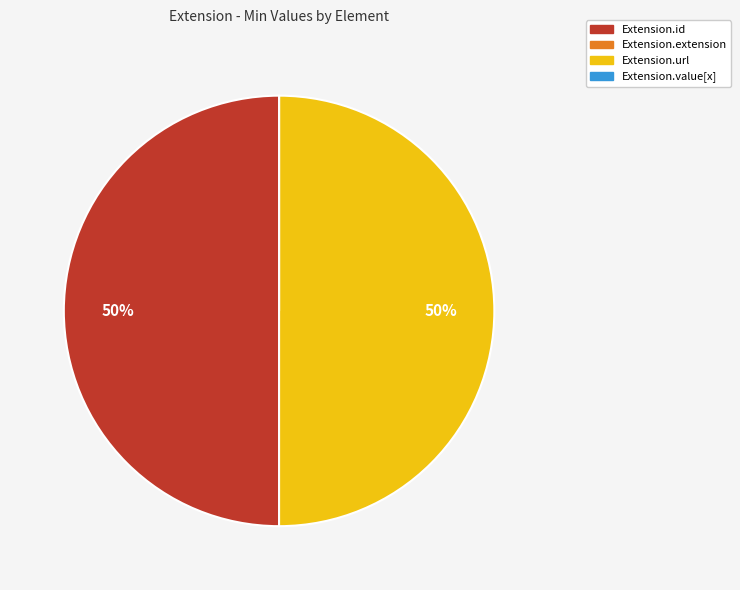

What percentage is the Extension.id slice, to the nearest percent?

50%